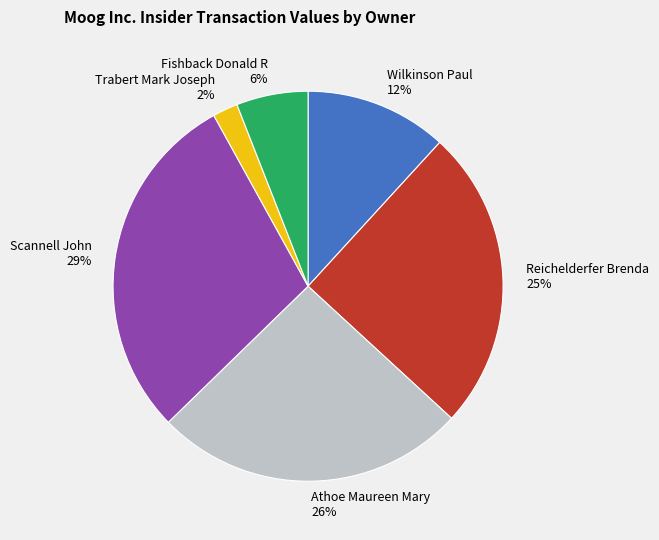

Which category has the smallest portion of the pie?

Trabert Mark Joseph